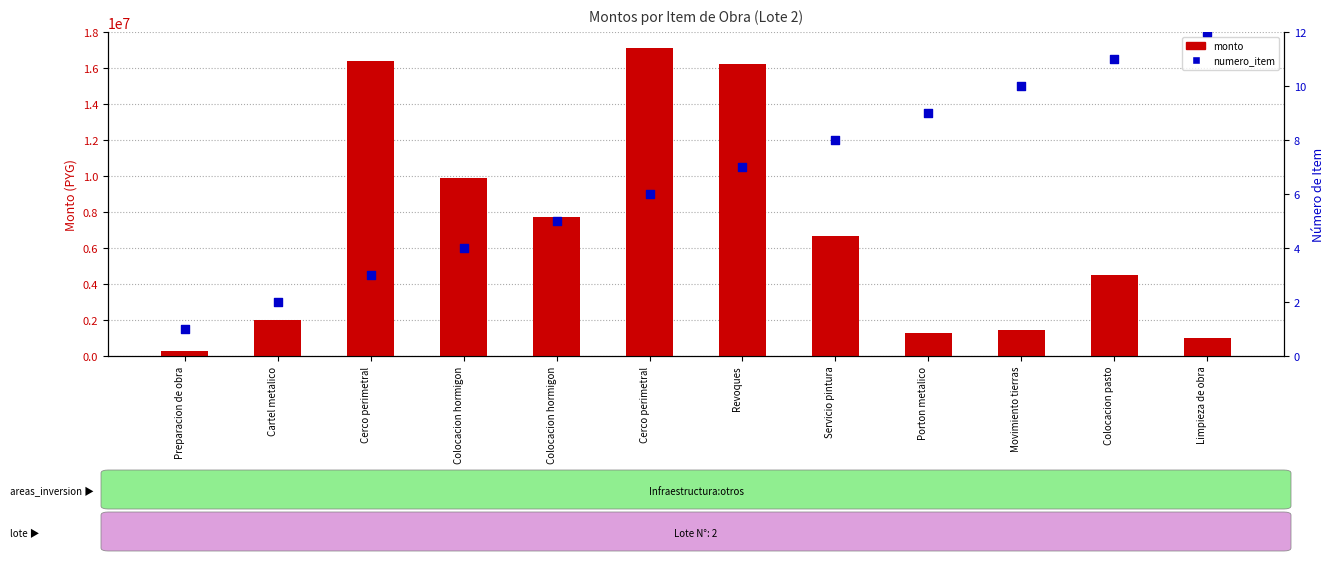

Which series has the largest total across all categories?

monto